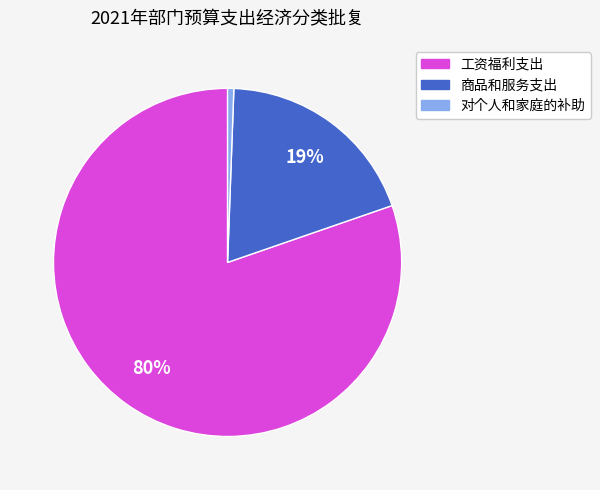

Approximately how many times larger is the value at 商品和服务支出 compared to 工资福利支出?

0.2